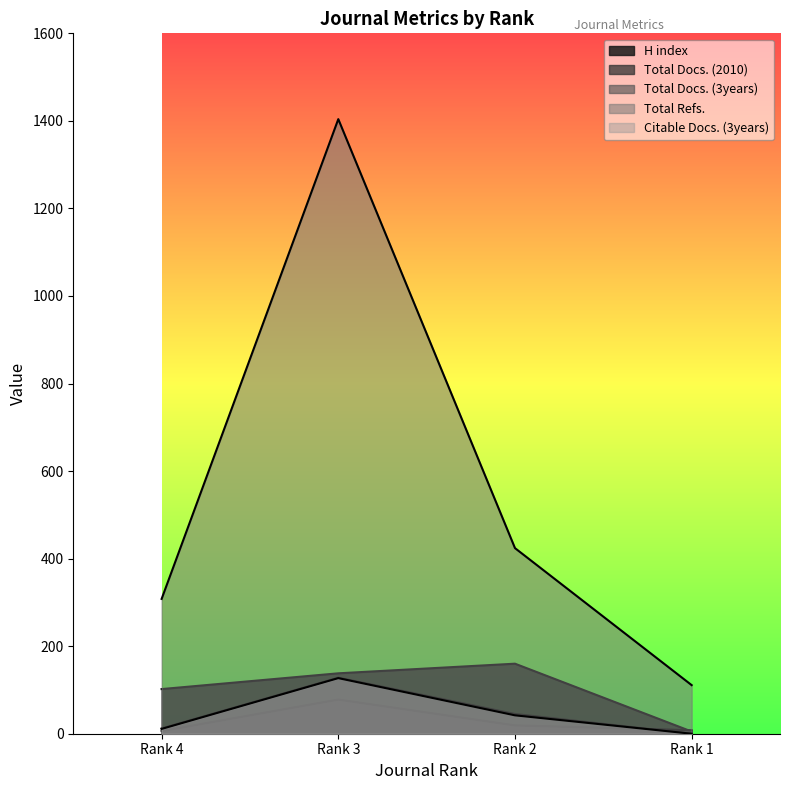

At Rank 4, list the series in order from largest to smallest.

Total Refs., H index, Total Docs. (3years), Citable Docs. (3years), Total Docs. (2010)